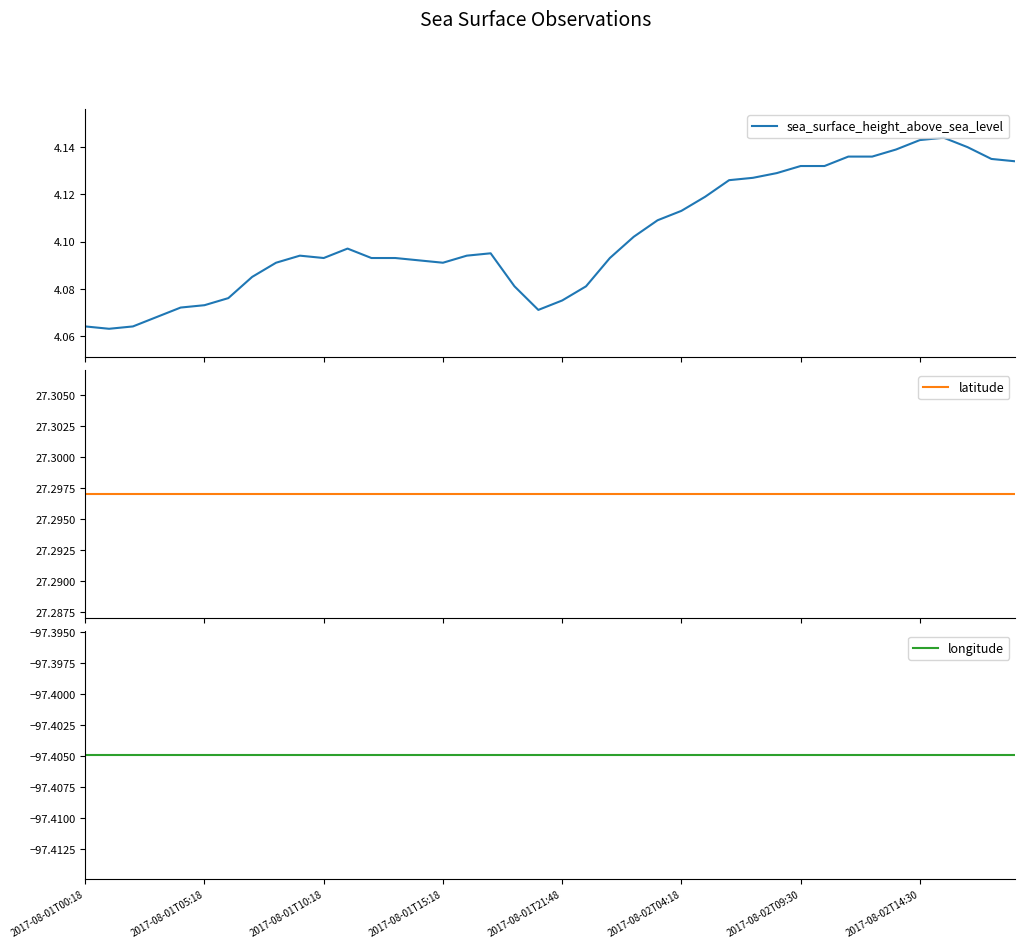

Which series has the largest total across all categories?

latitude